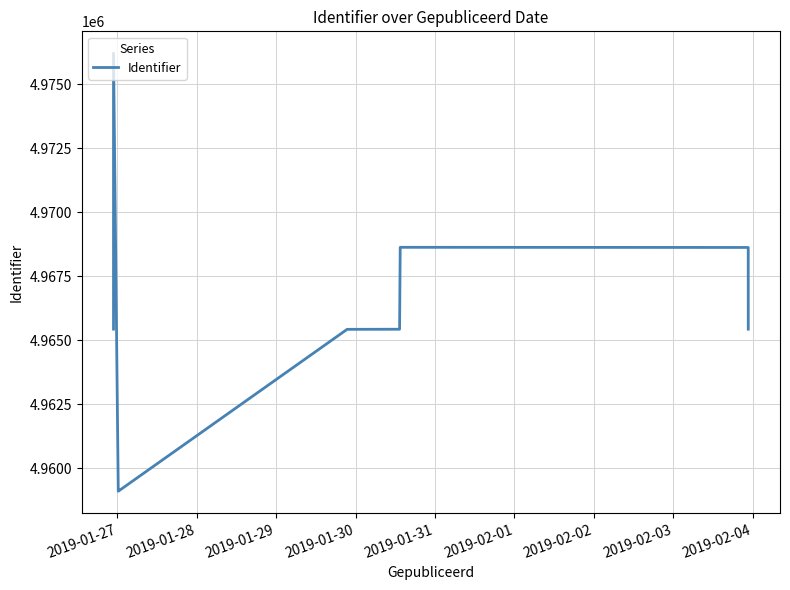

How many series are shown in this chart?

1